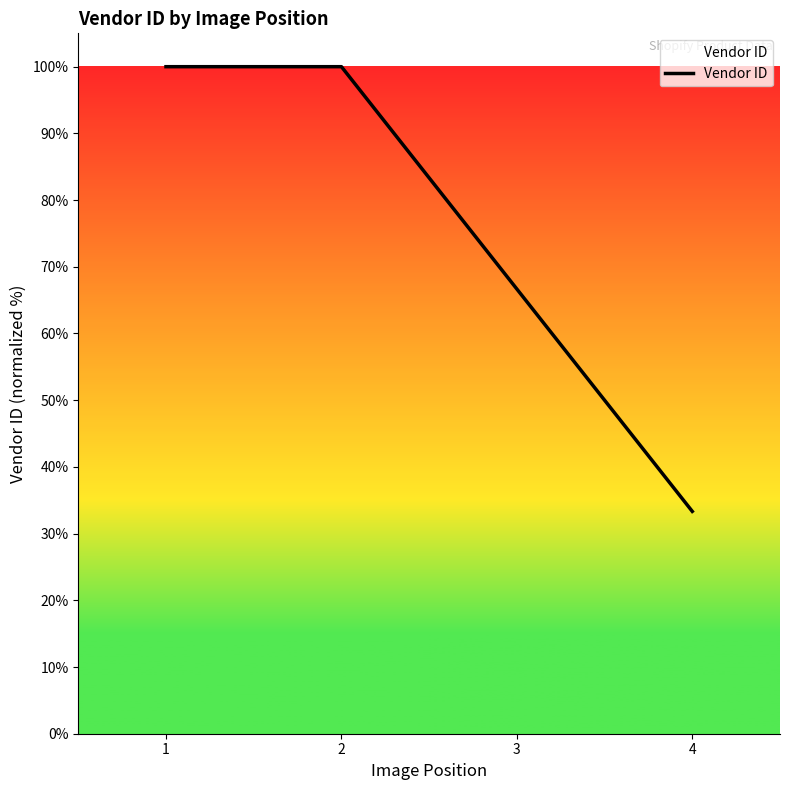

Where is the data nearest to the value 66?

3